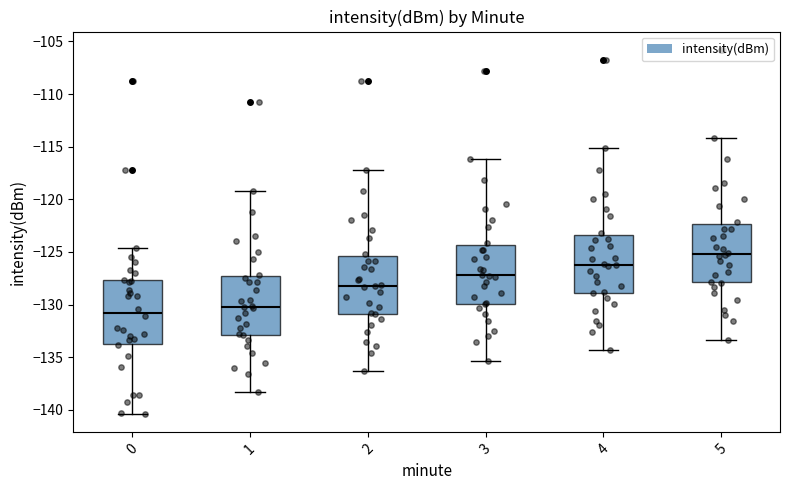

Which box has the lowest median line?

0